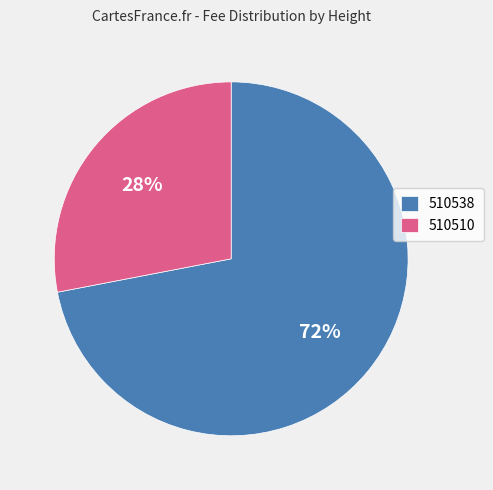

Which category has the biggest portion of the pie?

510538